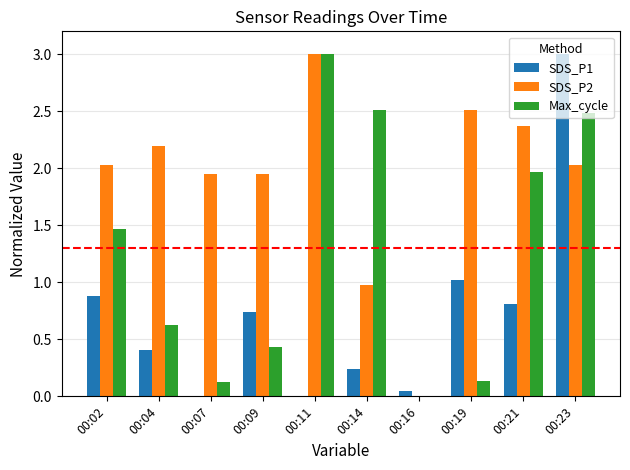

At which label does SDS_P1 reach its peak?

00:23